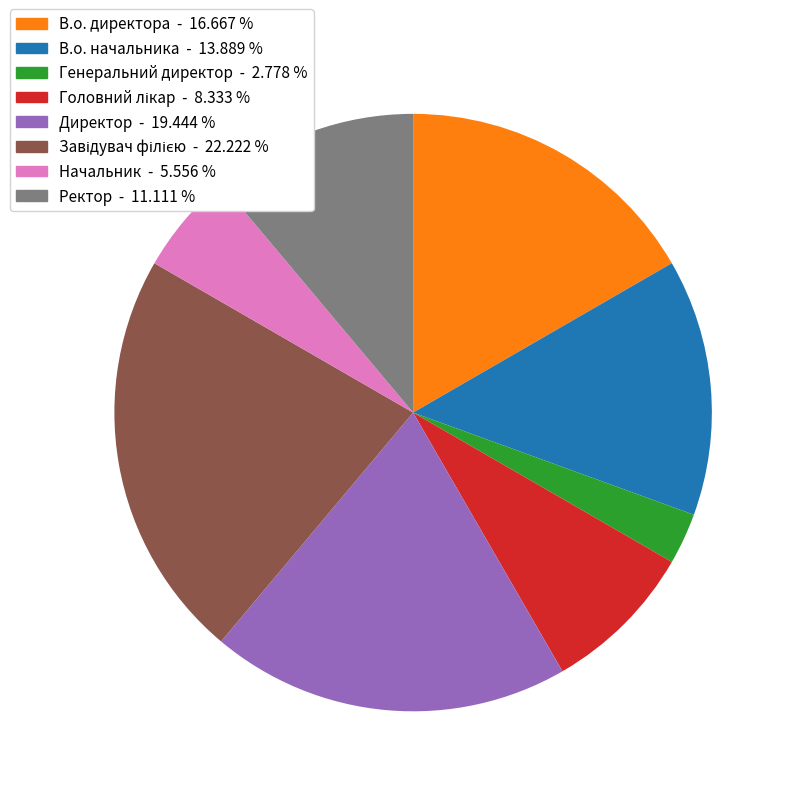

Is the sum of Генеральний директор and Ректор greater than half?

No